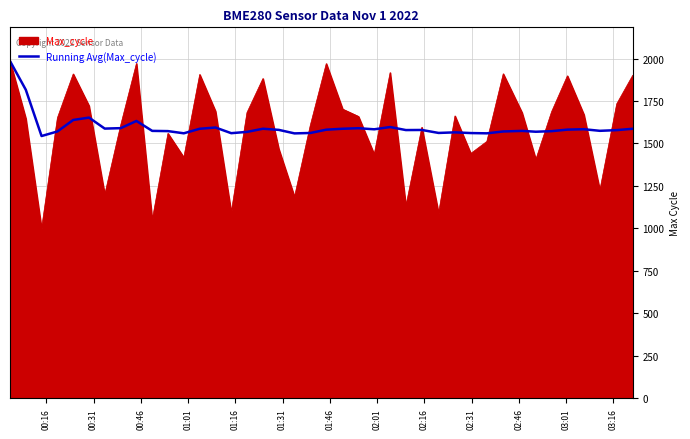

Which series has the largest range (max minus min)?

Max_cycle